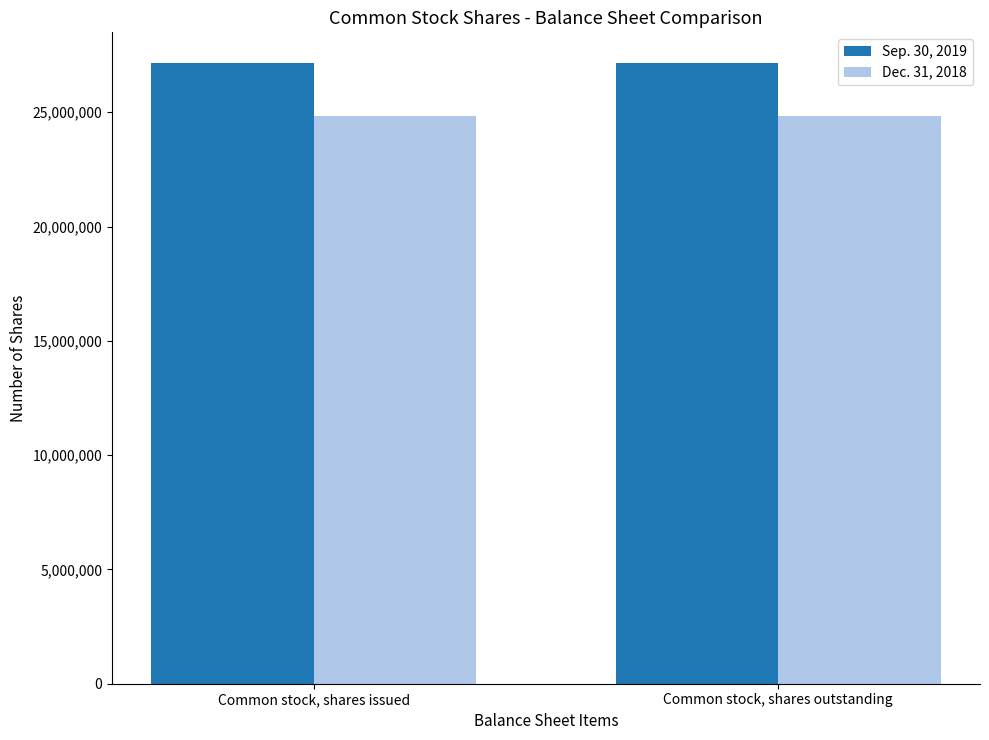

What is the minimum value for Dec. 31, 2018?

24835951